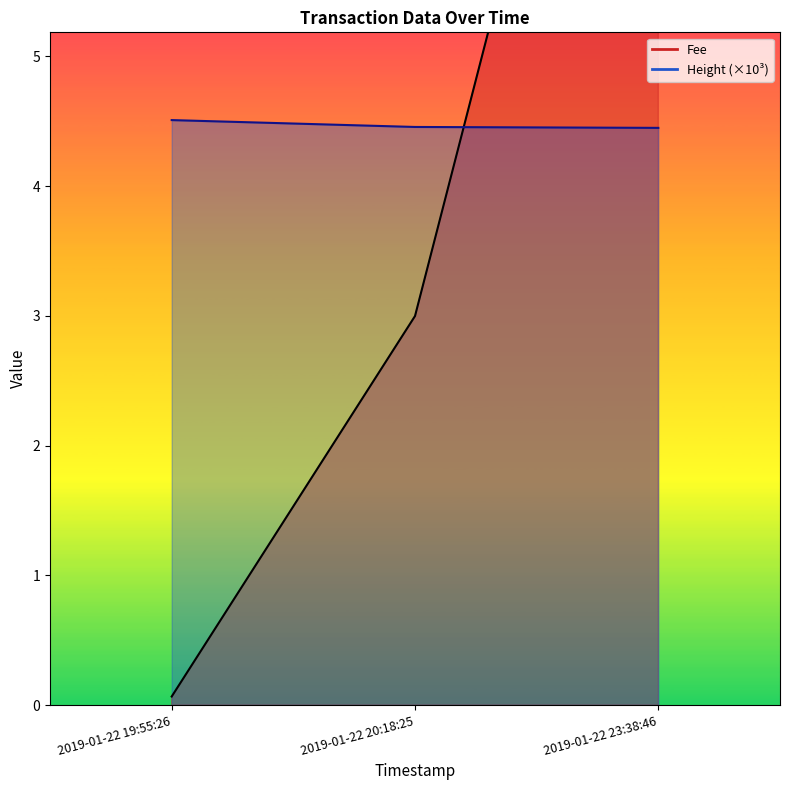

What is the difference between the highest and lowest values at 2019-01-22 19:55:26?

4.4